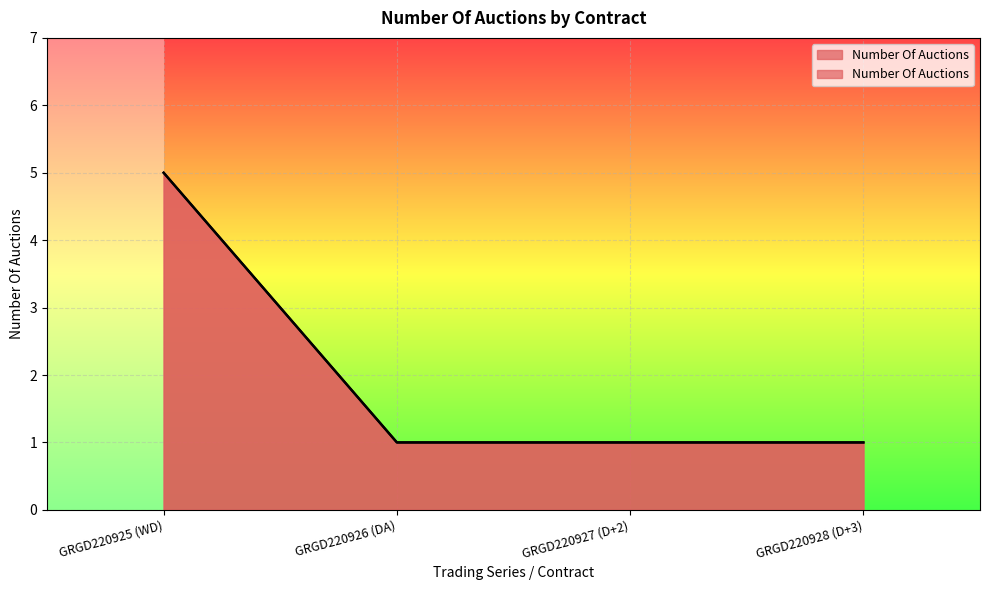

How many distinct data groups are displayed?

1